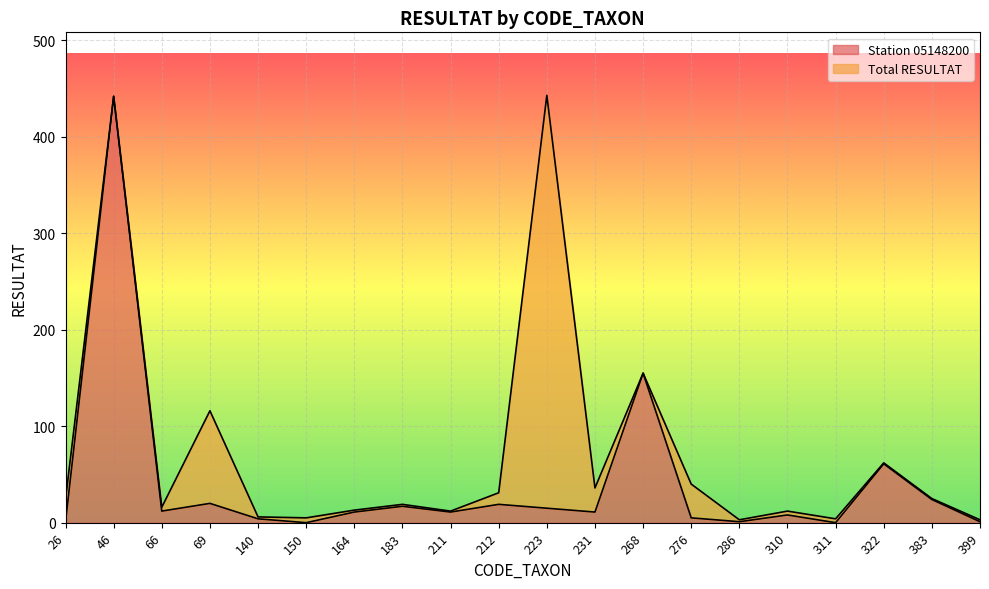

How many data points are above 11?

9